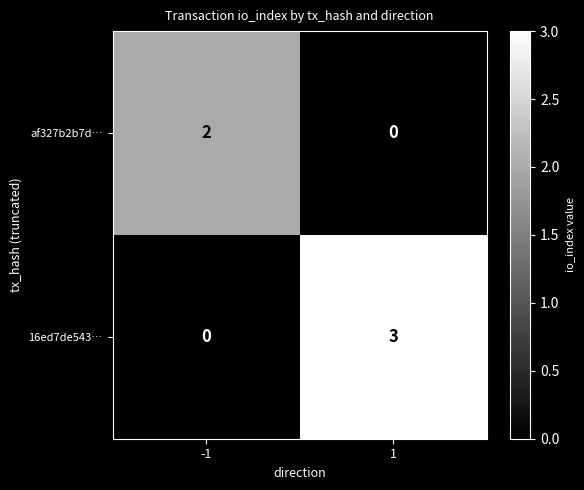

List the series in order of their overall mean, lowest first.

af327b2b7d…, 16ed7de543…